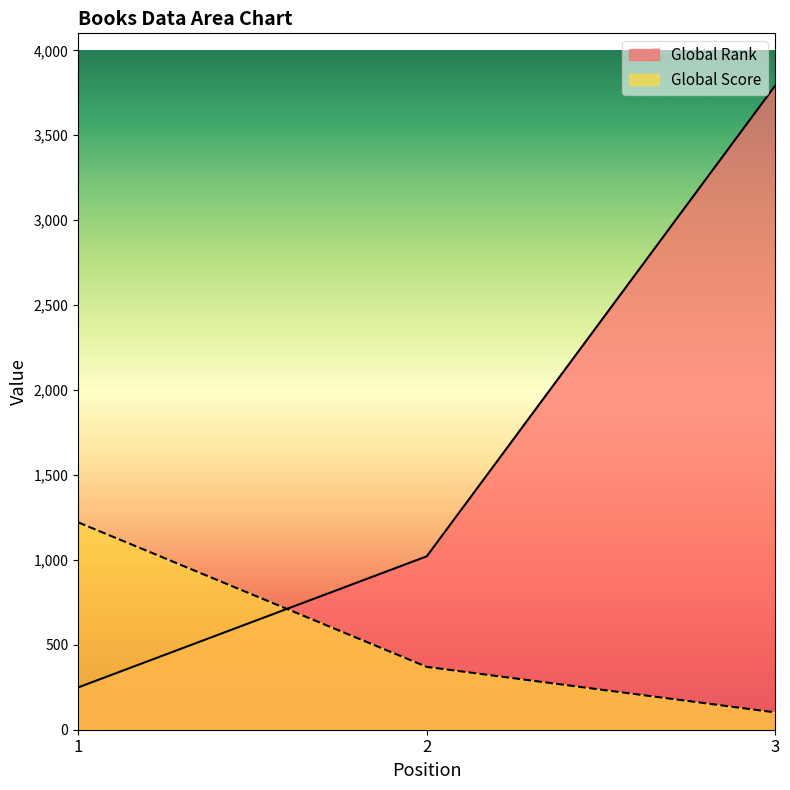

Does the chart have visible grid lines?

No